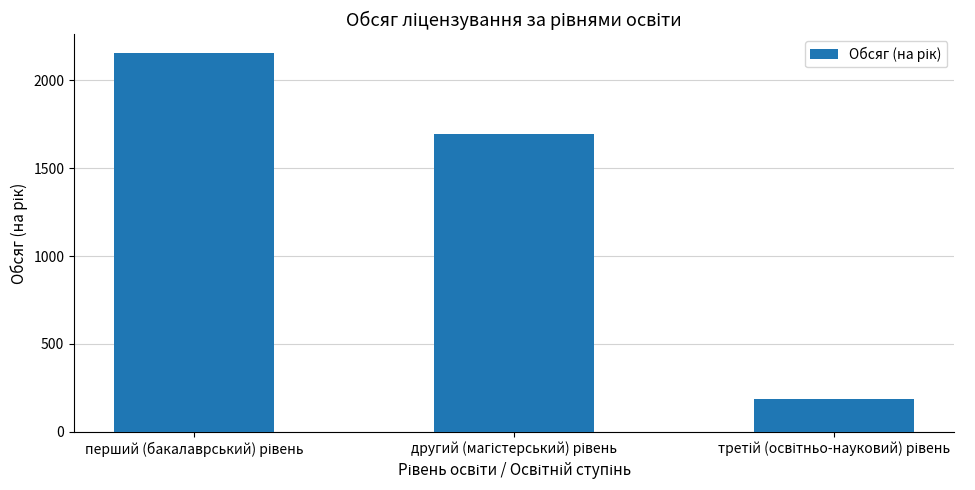

Reading left to right, transcribe all the data shown in this chart.

2155	1697	185